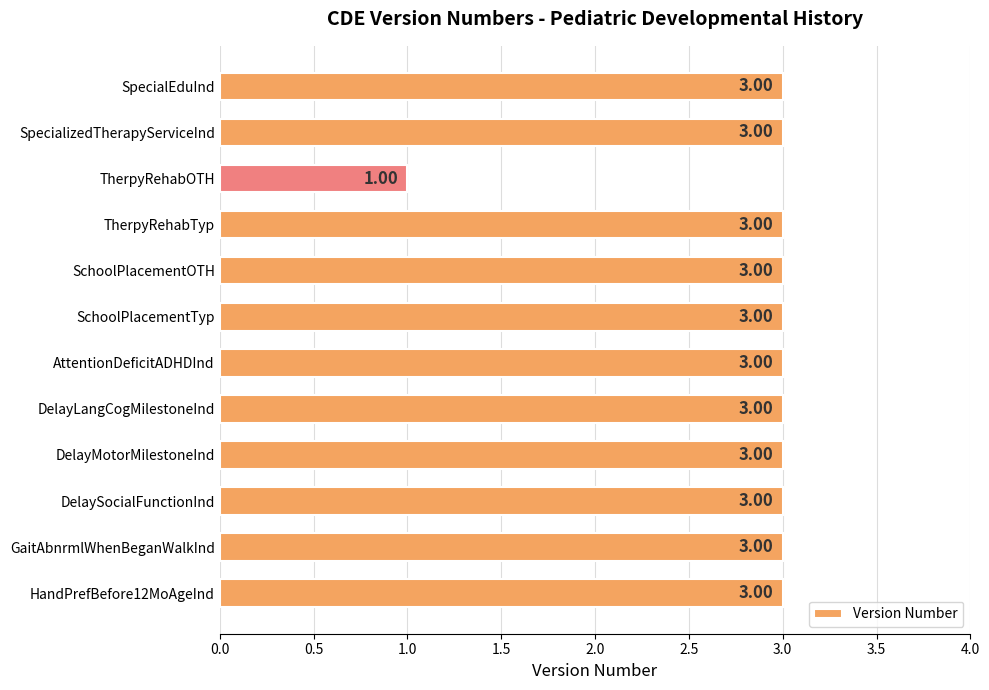

At which category does the chart reach its minimum across all series?

TherpyRehabOTH